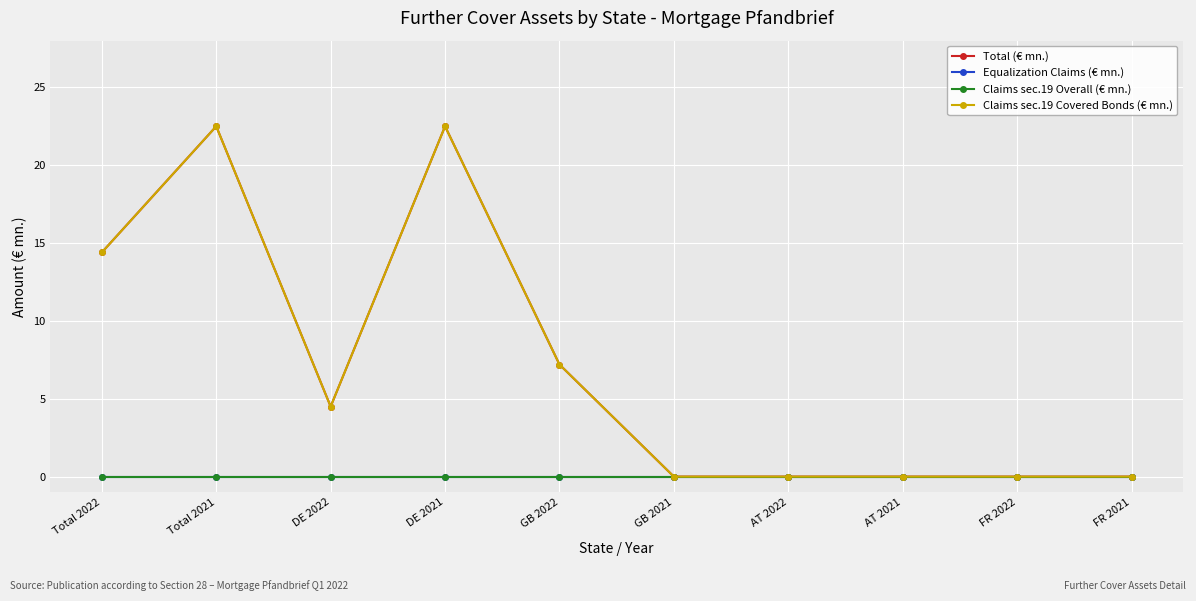

What position from the right is Total 2022?

10